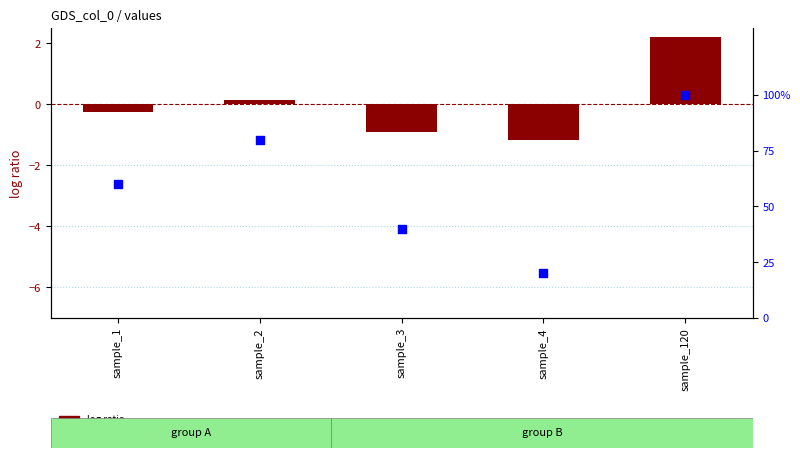

Which series contains the highest Y value?

percentile rank within the sample